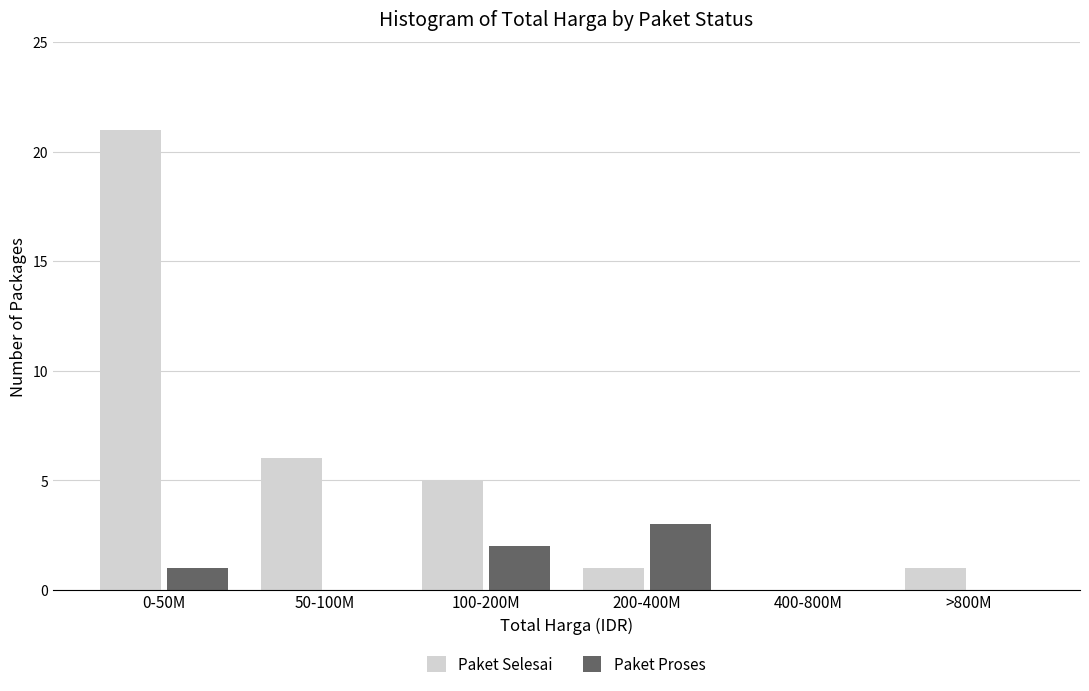

Reading left to right, extract all data points from this chart.

Paket Selesai: 0-50M=21	50-100M=6	100-200M=5	200-400M=1	400-800M=0	>800M=1
Paket Proses: 0-50M=1	50-100M=0	100-200M=2	200-400M=3	400-800M=0	>800M=0